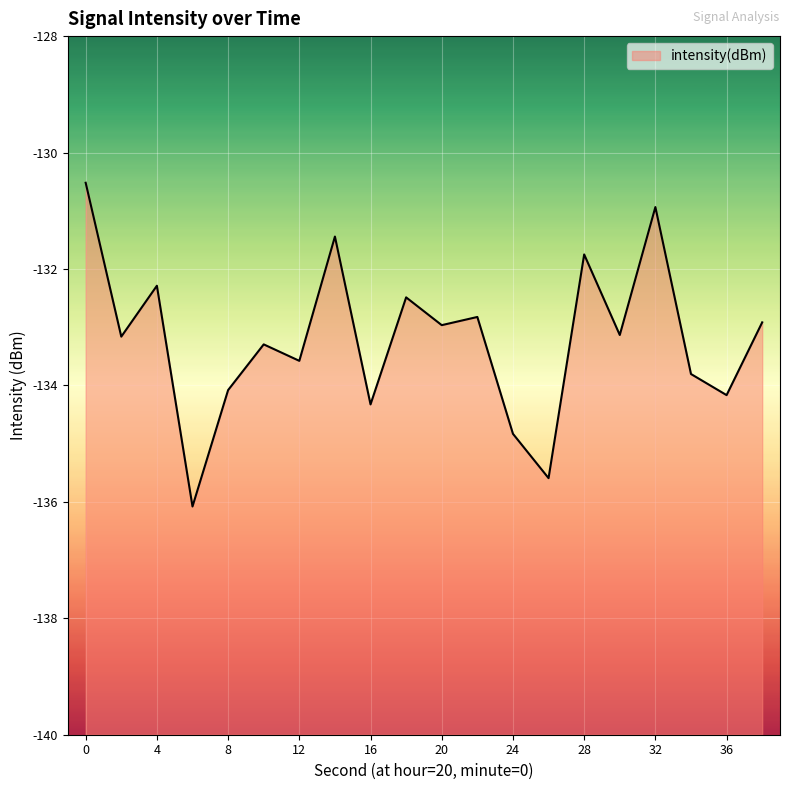

What is the value of the 5th point from the left?

-134.1